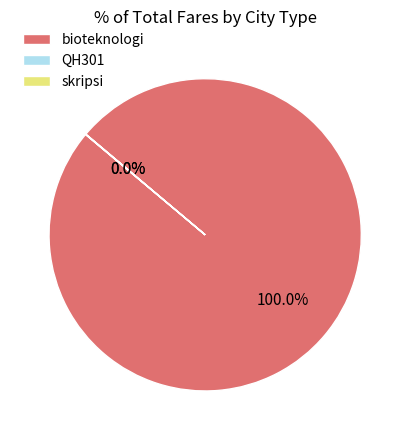

What is the largest slice in the pie chart?

bioteknologi